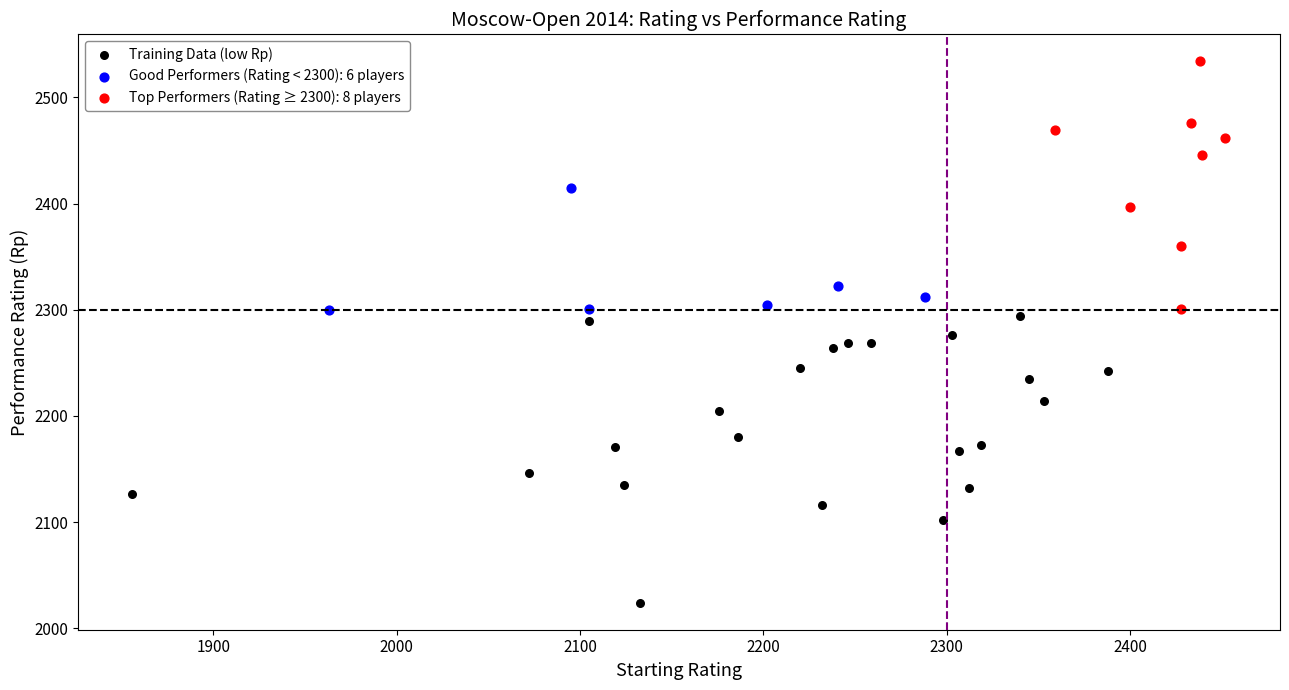

Which series reaches the maximum Y coordinate?

Top Performers (Rating ≥ 2300): 8 players